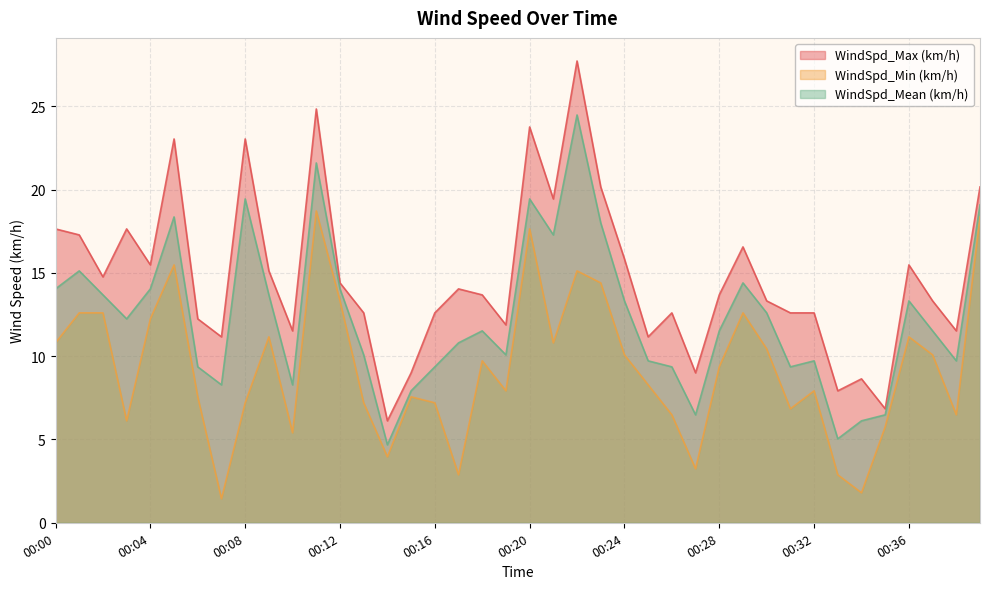

Reading left to right, transcribe all the data shown in this chart.

WindSpd_Max (km/h): 17.6	17.3	14.8	17.6	15.5	23.0	12.2	11.2	23.0	15.1	11.5	24.8	14.4	12.6	6.1	9.0	12.6	14.0	13.7	11.9	23.8	19.4	27.7	20.2	15.8	11.2	12.6	9.0	13.7	16.6	13.3	12.6	12.6	7.9	8.6	6.8	15.5	13.3	11.5	20.2
WindSpd_Min (km/h): 10.8	12.6	12.6	6.1	12.2	15.5	7.6	1.4	7.2	11.2	5.4	18.7	13.3	7.2	4.0	7.6	7.2	2.9	9.7	7.9	17.6	10.8	15.1	14.4	10.1	8.3	6.5	3.2	9.4	12.6	10.4	6.8	7.9	2.9	1.8	5.8	11.2	10.1	6.5	18.4
WindSpd_Mean (km/h): 14.0	15.1	13.7	12.2	14.0	18.4	9.4	8.3	19.4	13.7	8.3	21.6	14.0	10.1	4.7	7.9	9.4	10.8	11.5	10.1	19.4	17.3	24.5	18.0	13.3	9.7	9.4	6.5	11.5	14.4	12.6	9.4	9.7	5.0	6.1	6.5	13.3	11.5	9.7	19.1